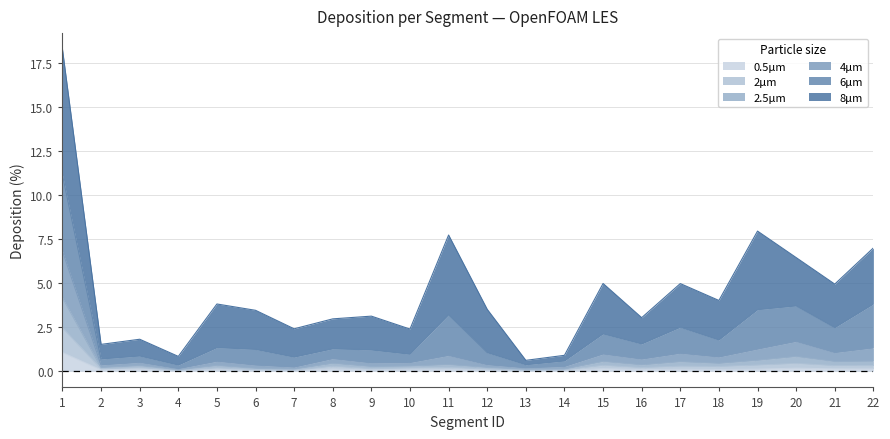

In 4μm, how many points are higher than both neighbors (excluding endpoints)?

7